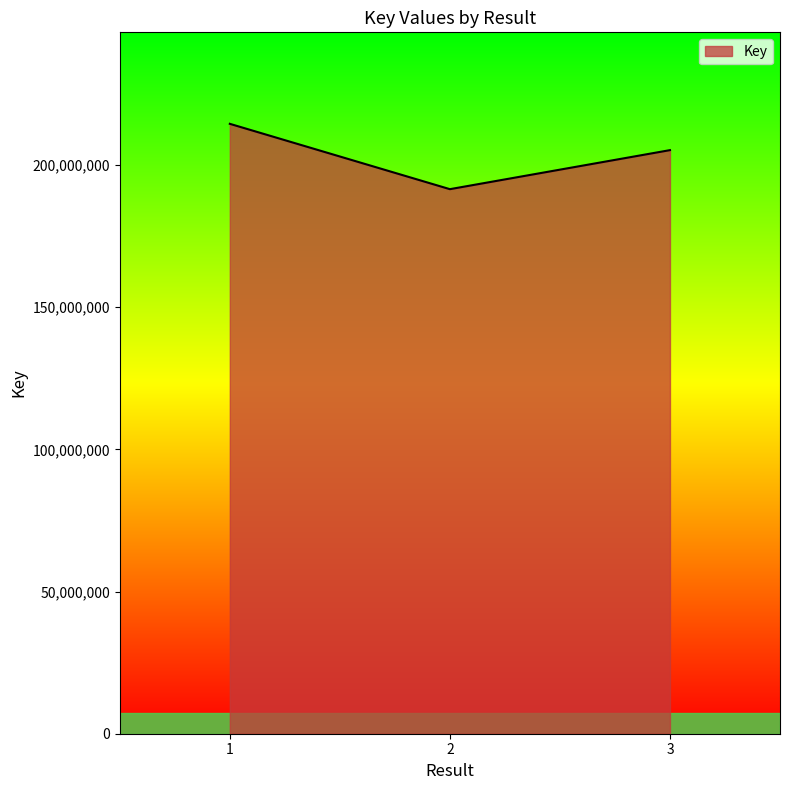

Approximately how many times larger is the value at 2 compared to 3?

0.9